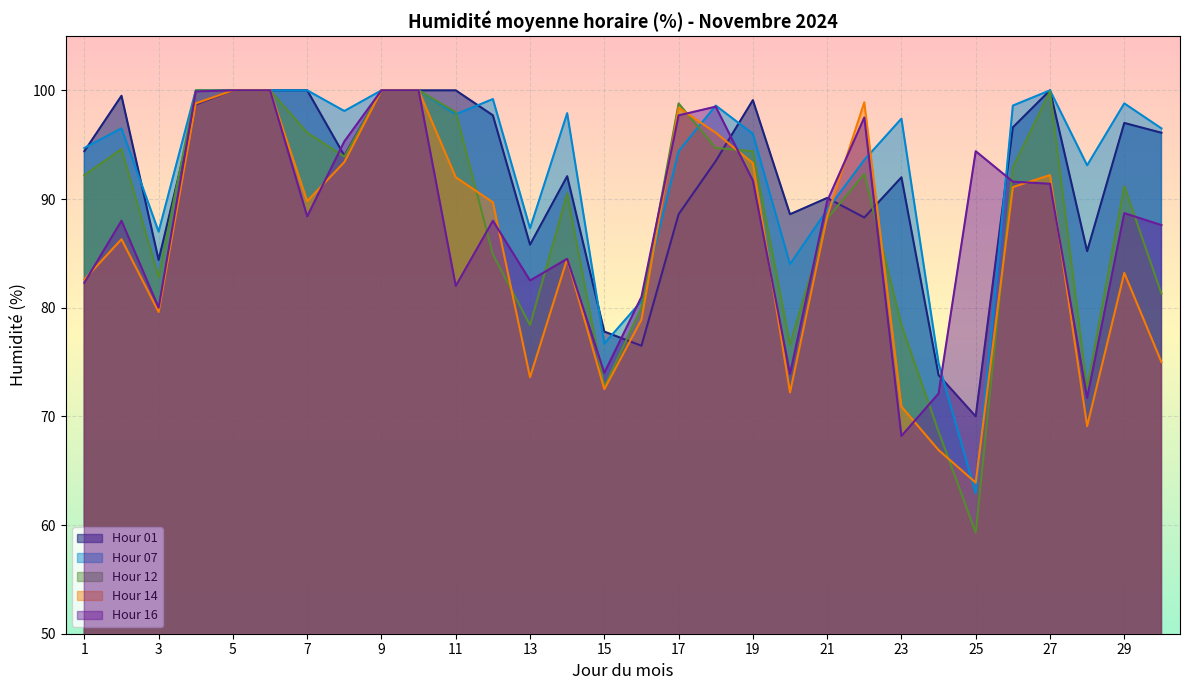

True or false: Hour 12 has a value of 55.7 at 16.

False